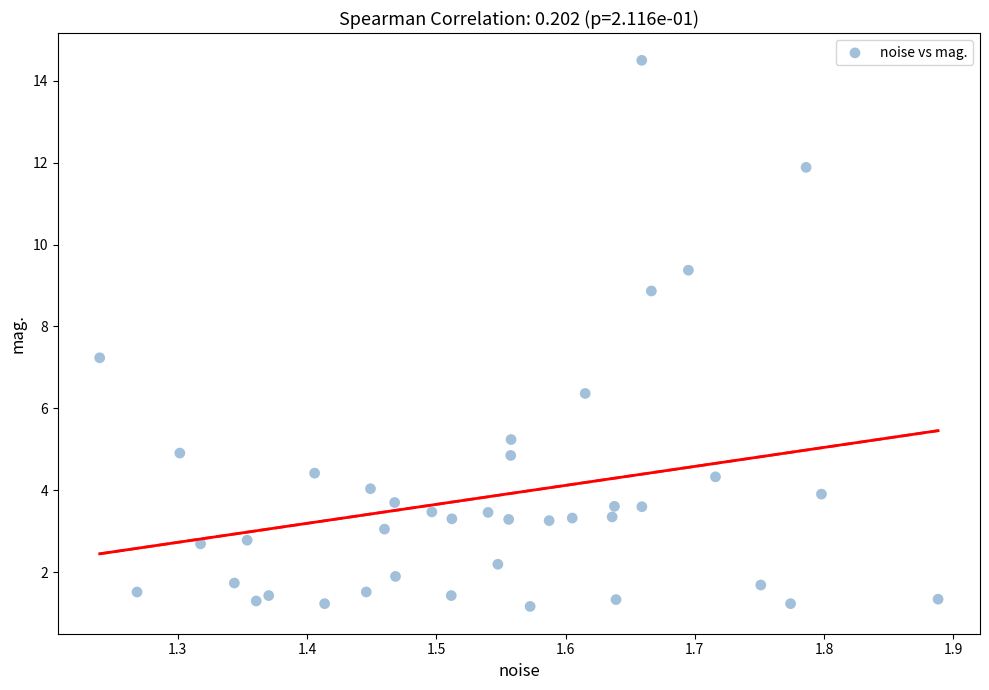

What Y value in the scatter plot is closest to 7?

7.2